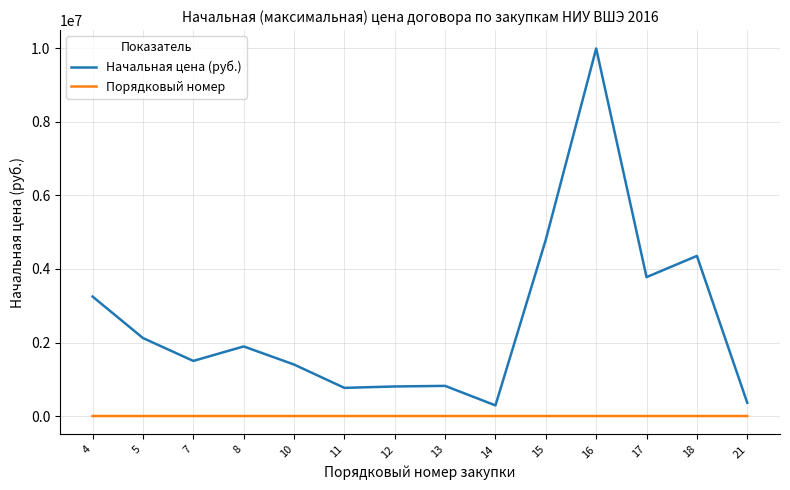

Which series has the widest spread of values?

Начальная цена (руб.)